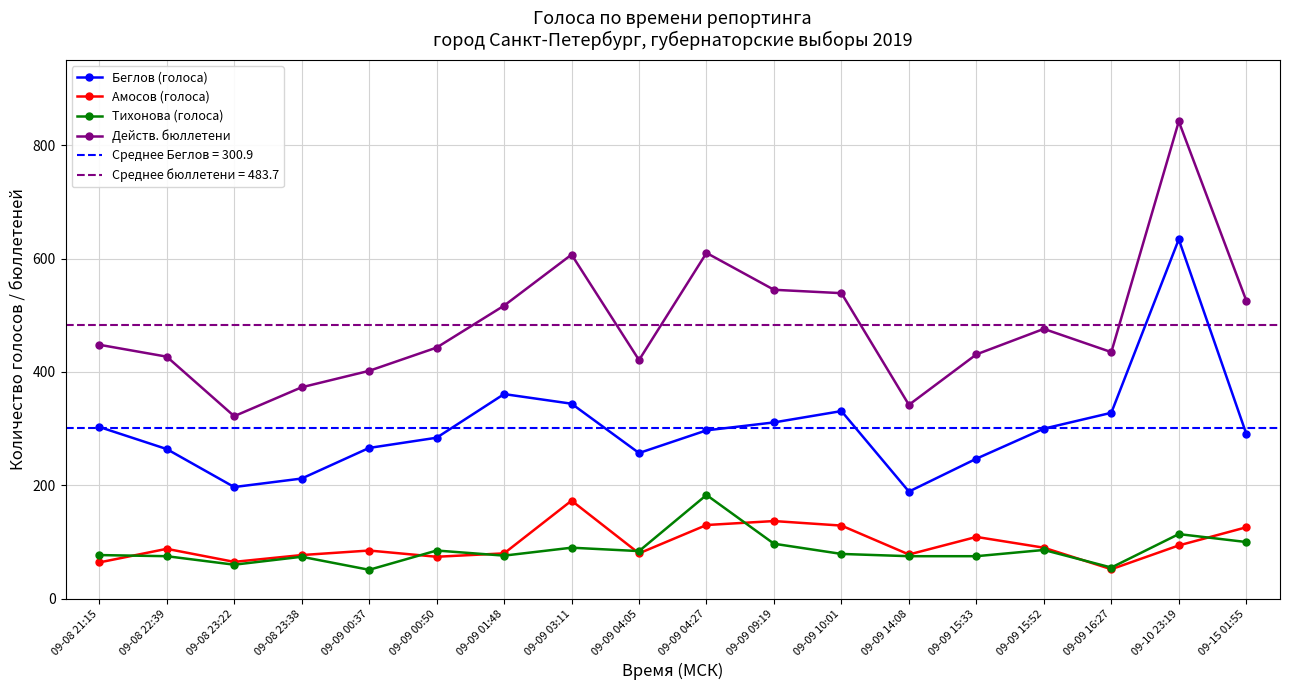

True or false: Тихонова (голоса) and Беглов (голоса) intersect in this chart.

False